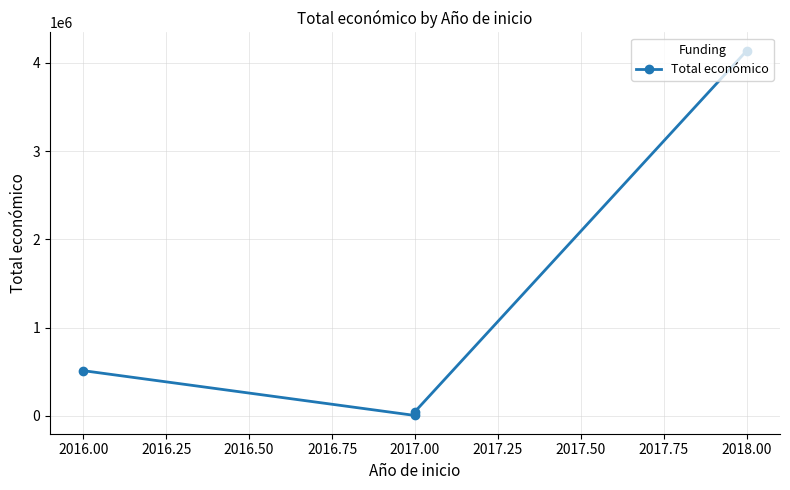

What is the value of the 3rd point from the left?

48896